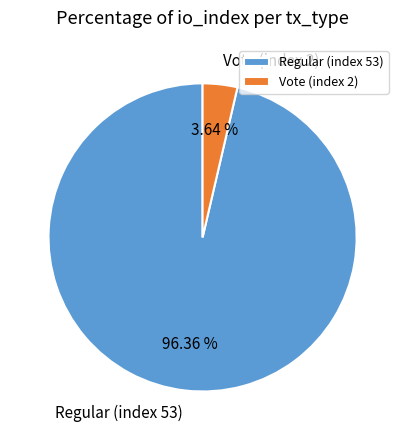

Count the number of slices in the pie.

2